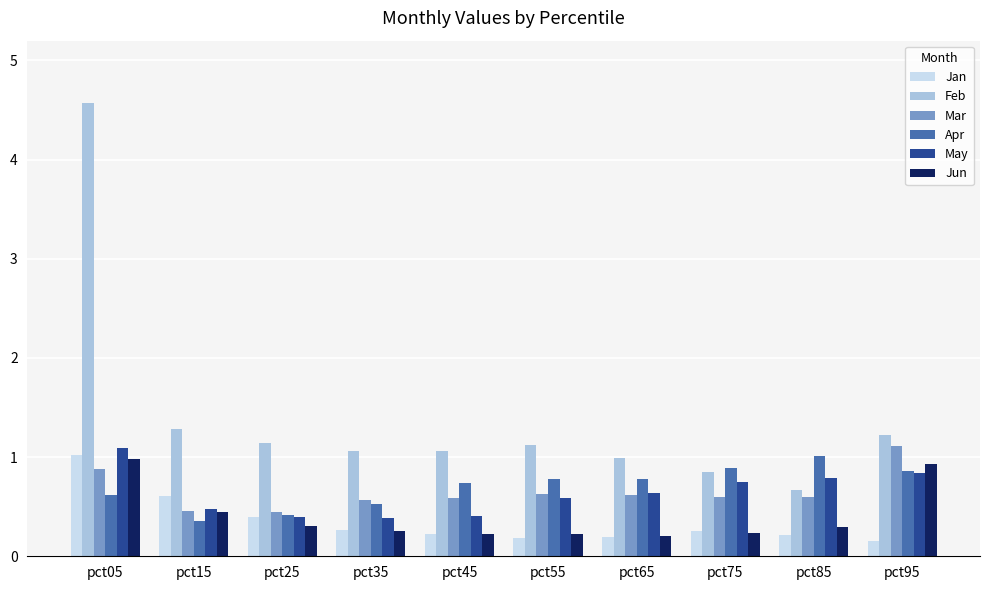

Which series has the largest total across all categories?

Feb